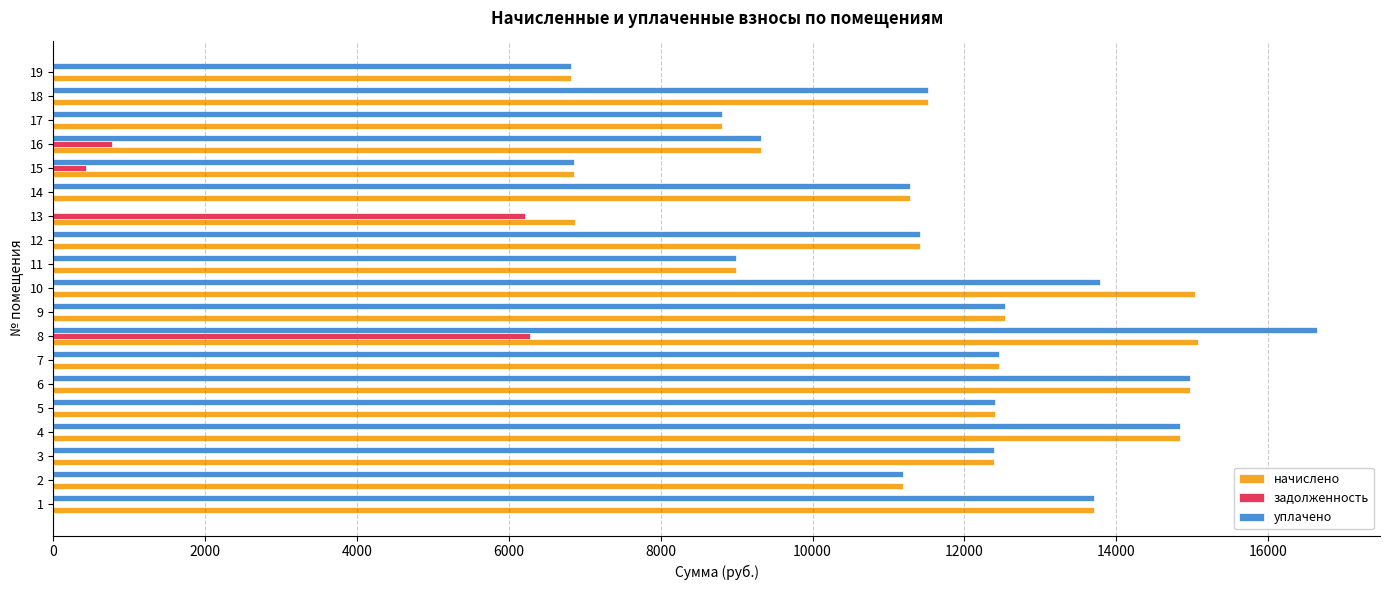

What is the sum of all задолженность values?

13701.3